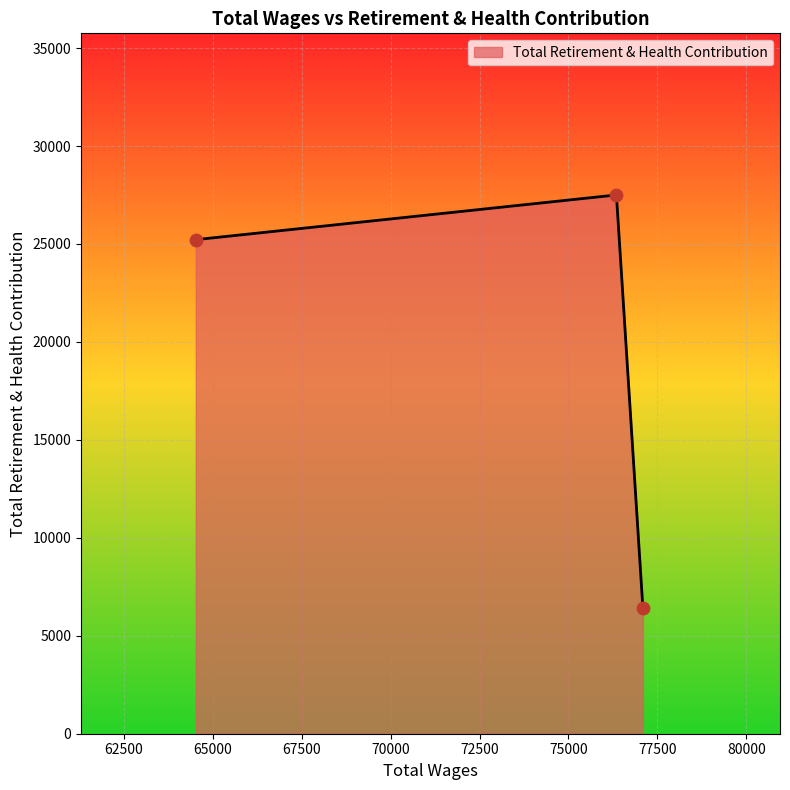

What is the smallest value displayed?

6417